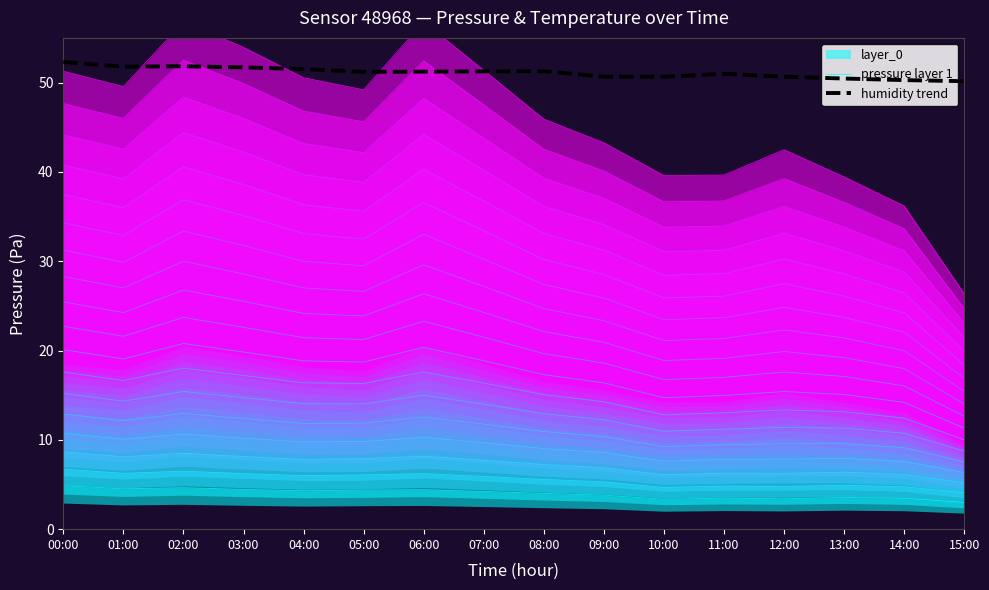

At which category is the sum across all series the highest?

00:00